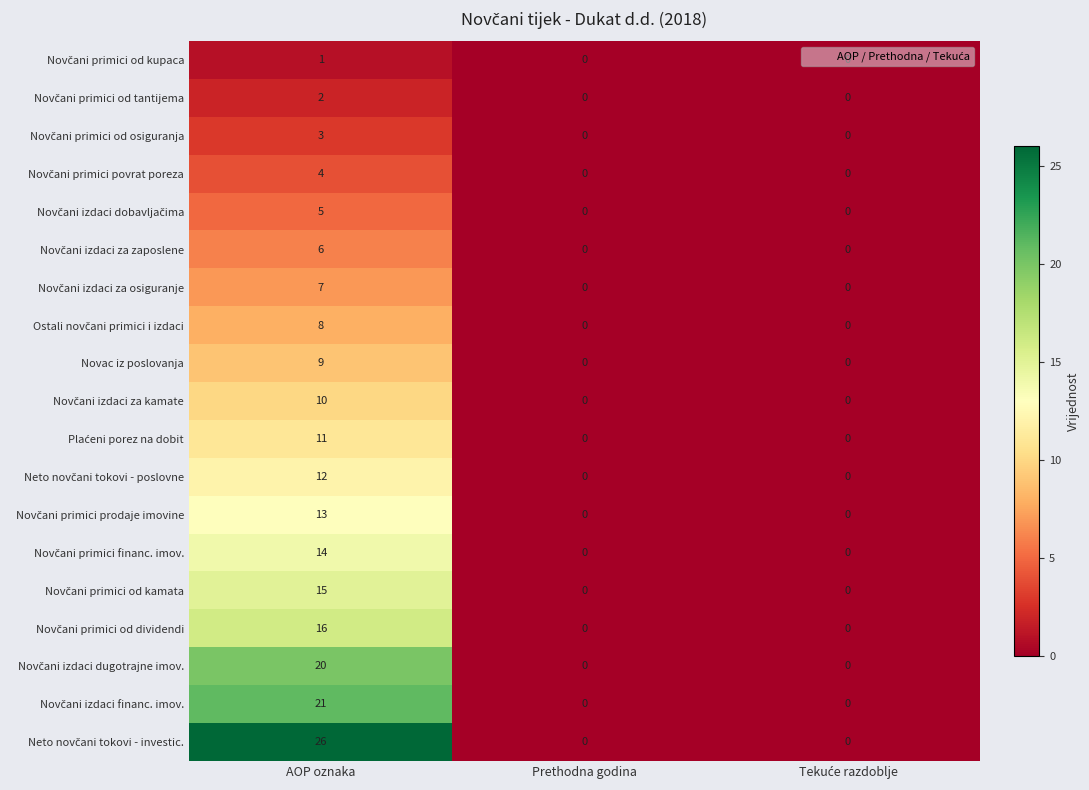

What is the greatest value displayed?

26